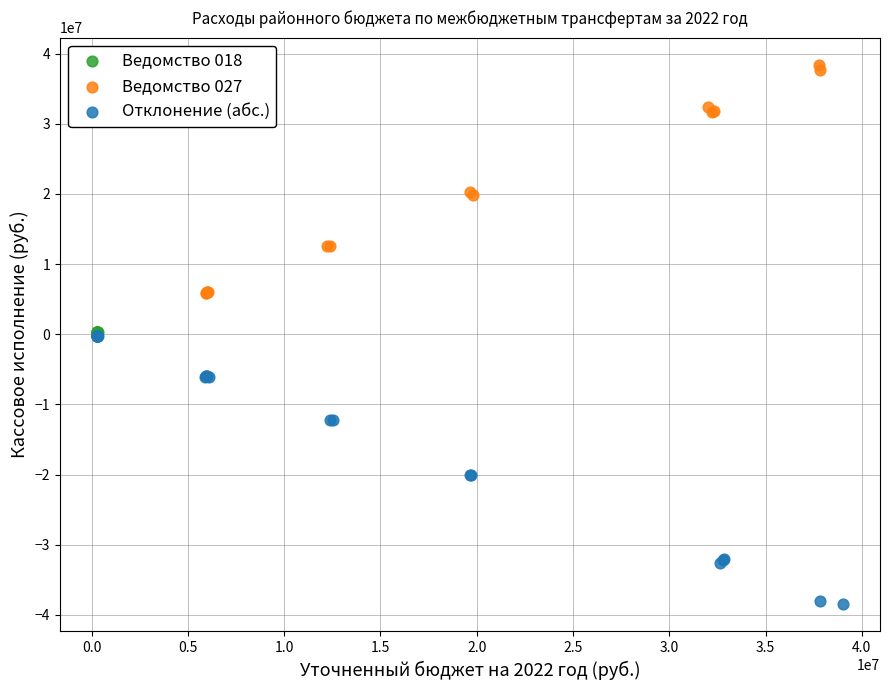

Which series reaches the minimum Y coordinate?

Отклонение (абс.)